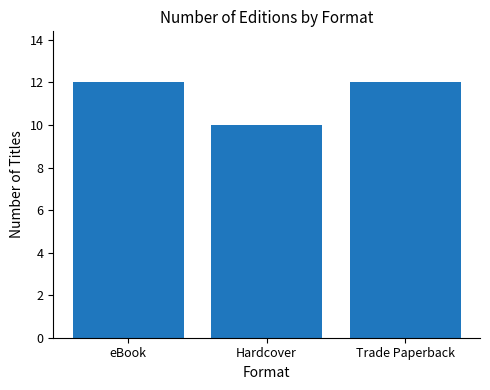

Which label corresponds to the smallest value in the chart?

Hardcover